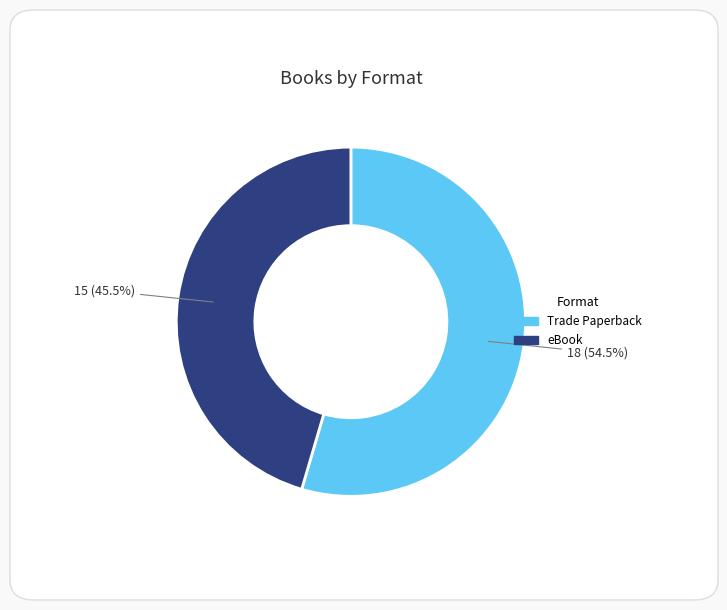

To the nearest percent, what is the average slice percentage?

50%